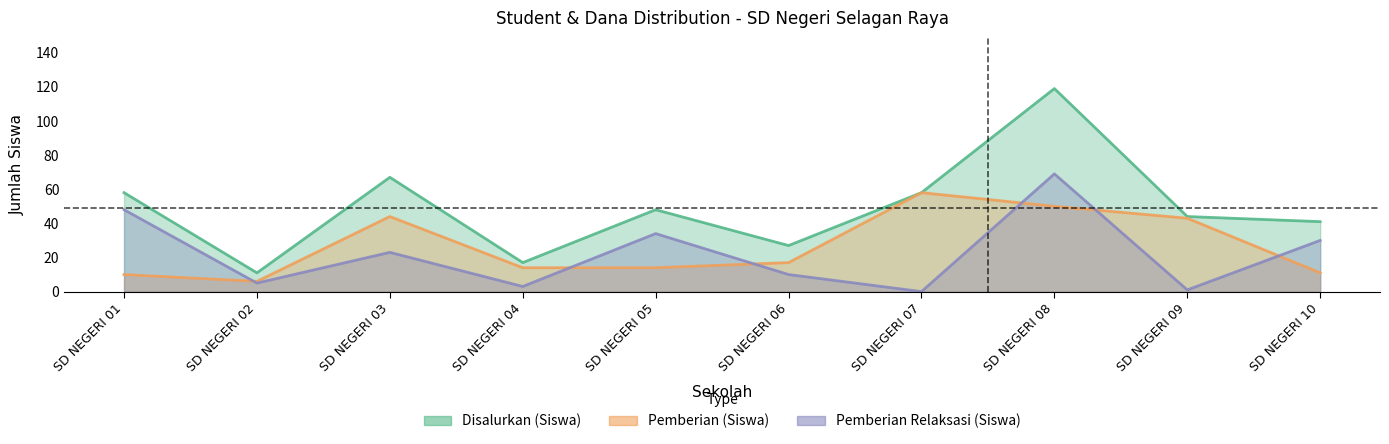

How many data points in Pemberian Relaksasi (Siswa) are above 23?

4